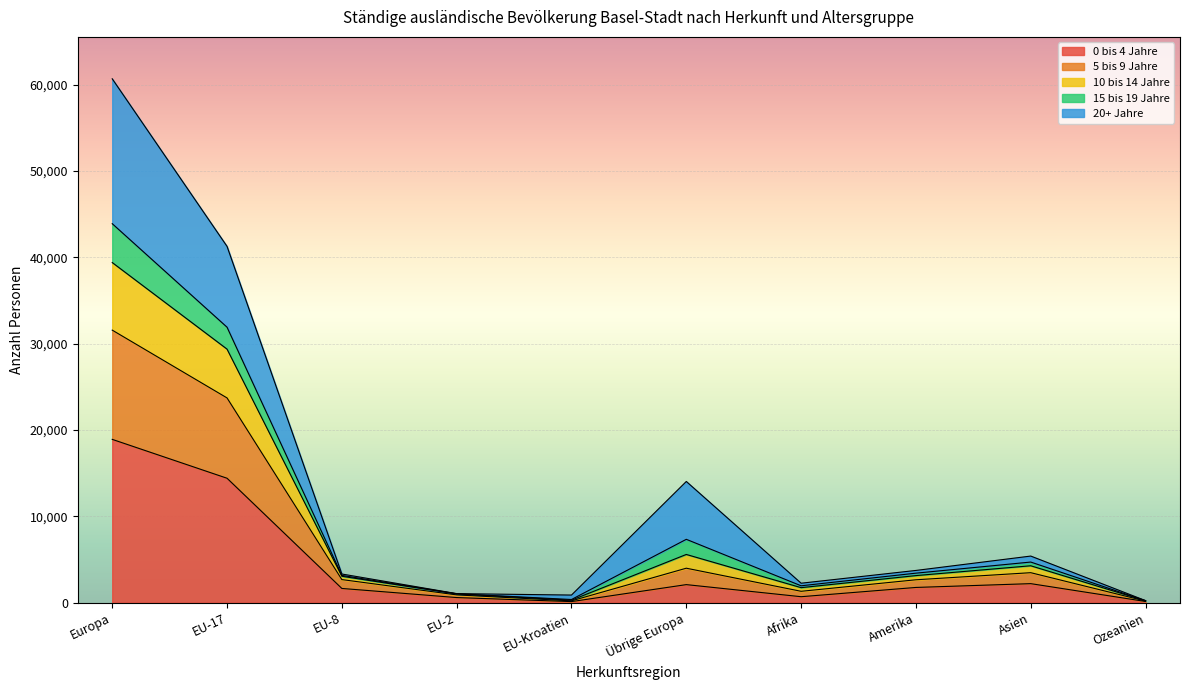

In 5 bis 9 Jahre, how many points are lower than both neighbors (excluding endpoints)?

2